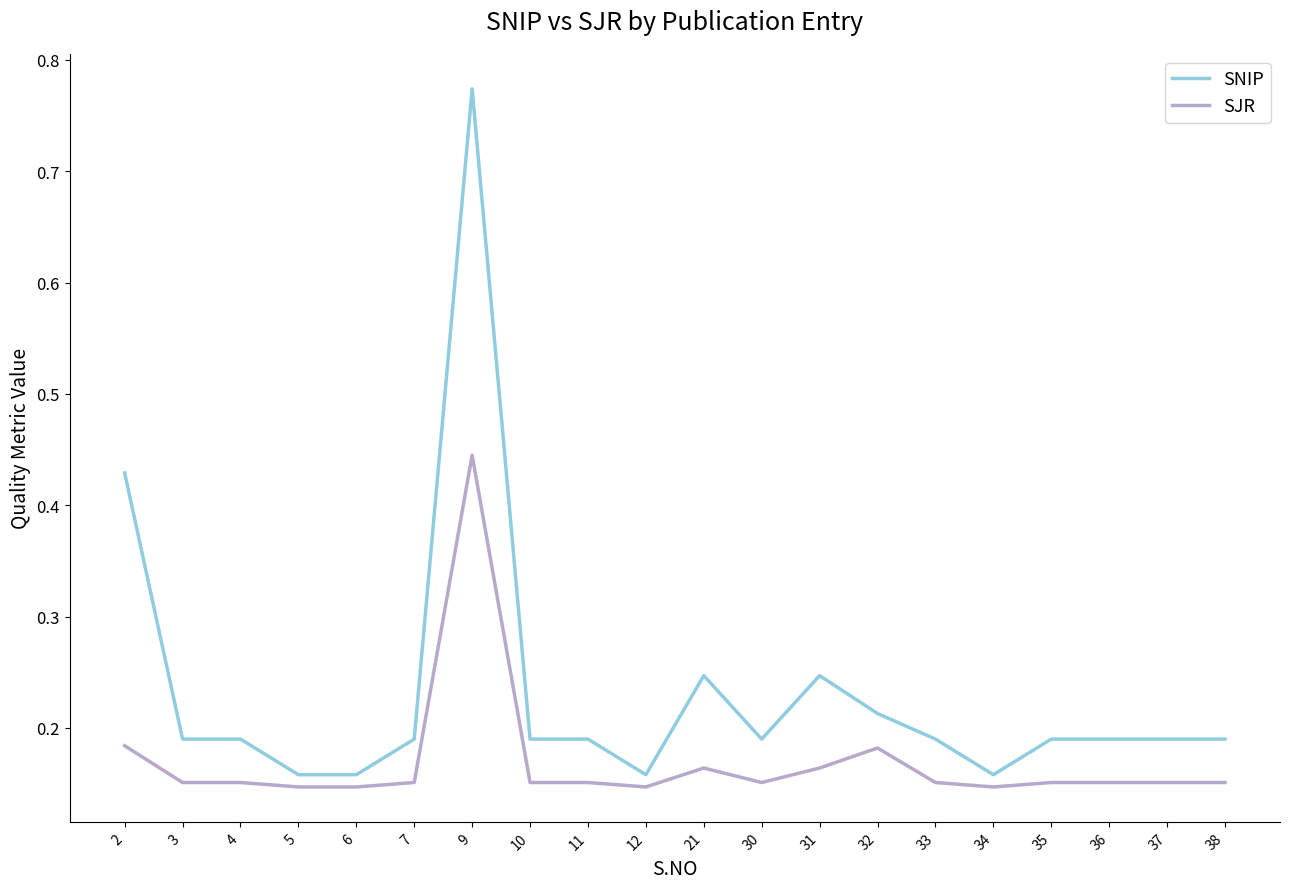

Which category has the highest value in the SNIP series?

9